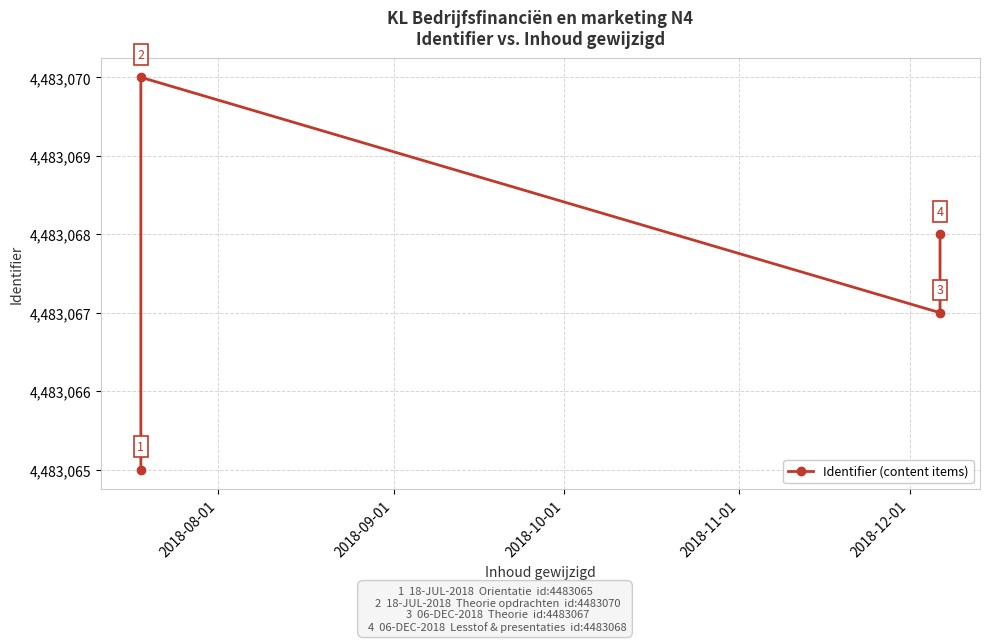

Is this an area chart (filled region under the line)?

No